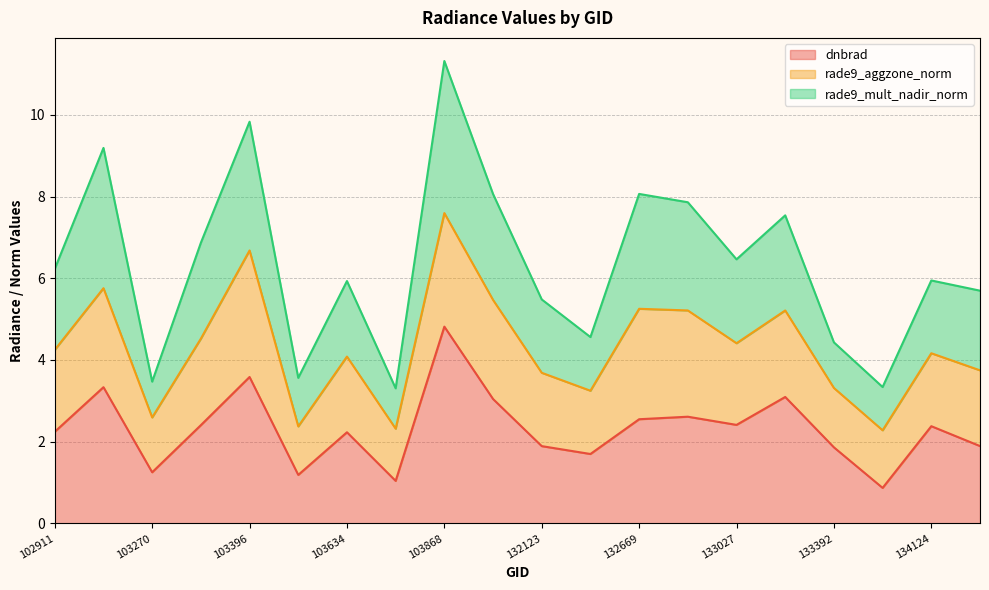

What is the minimum value for dnbrad?

0.9